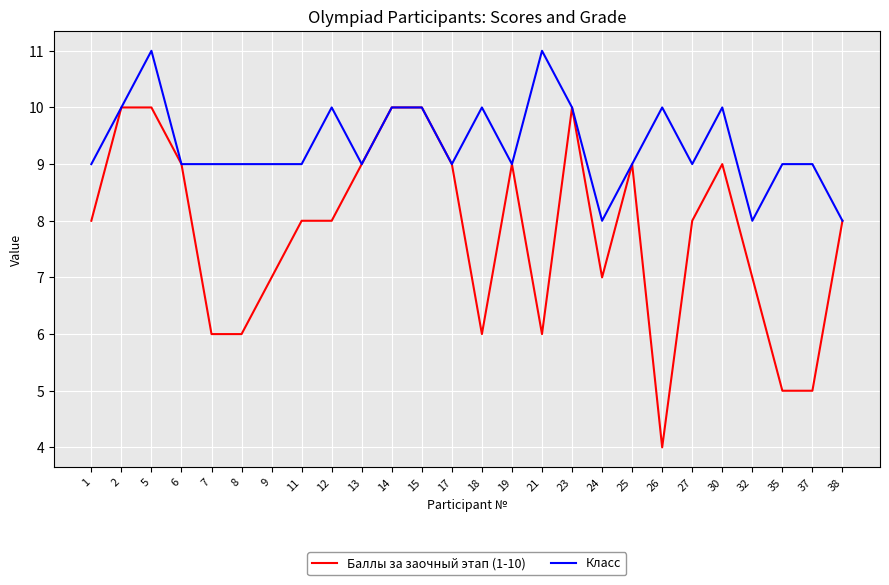

True or false: Баллы за заочный этап (1-10) has a value of 10 at 7.

False